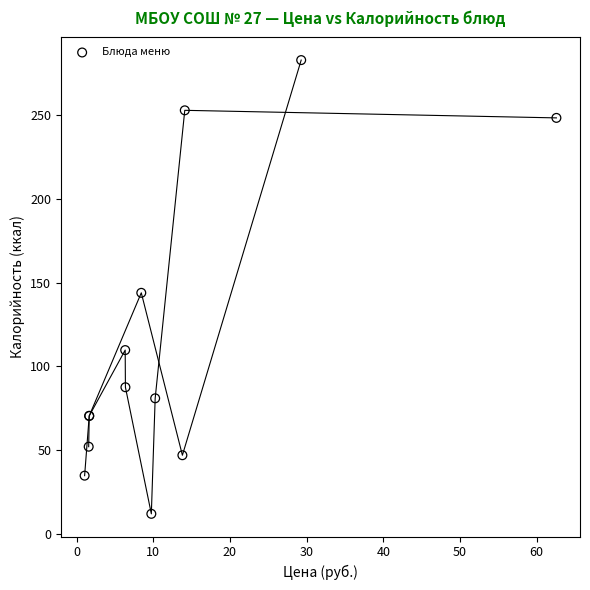

What Y value in the scatter plot is closest to 147?

144.0